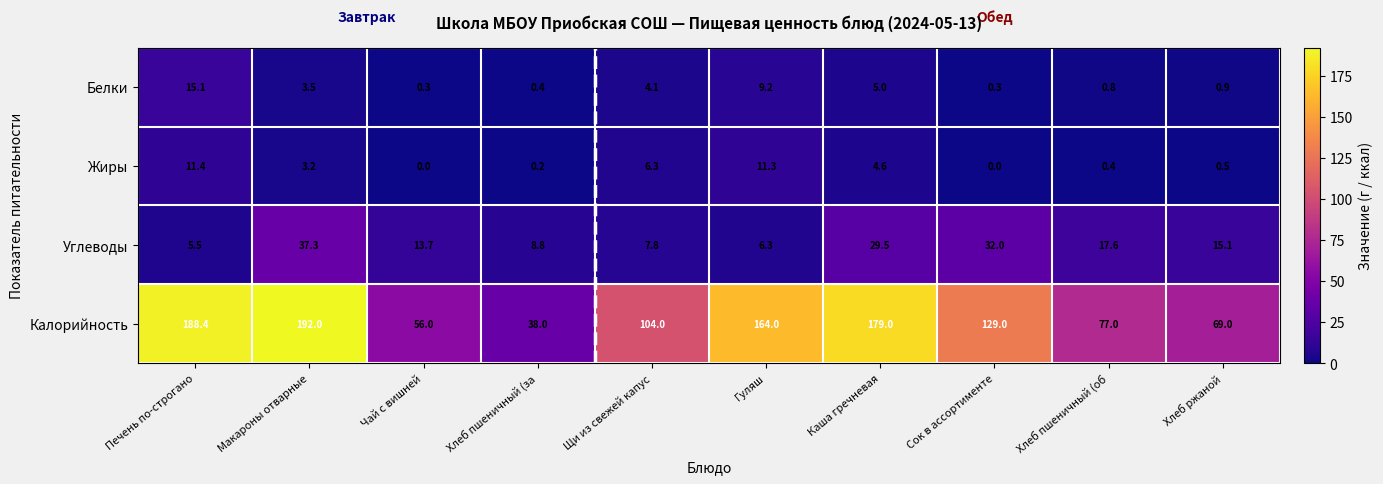

What is the total value across all series at Сок в ассортименте?

161.3